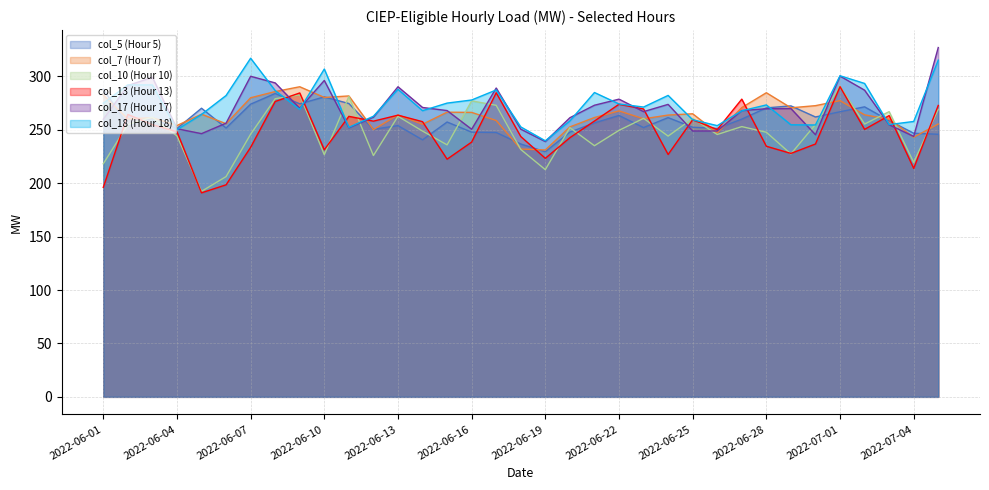

Where do col_5 (Hour 5) and col_7 (Hour 7) first cross each other?

2022-06-01 and 2022-06-02